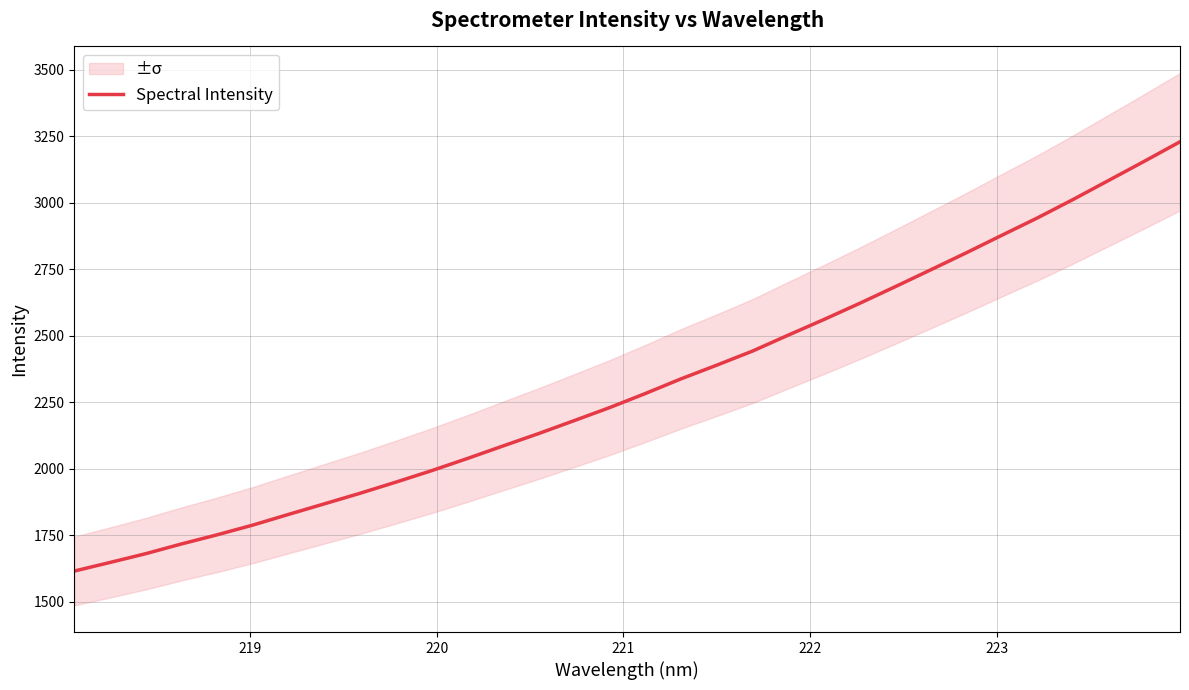

Reading left to right, extract all data points from this chart.

1614.6	1646.9	1679.8	1716.4	1750.8	1787.4	1827.5	1867.1	1906.8	1948.6	1991.6	2037.2	2084.3	2131.1	2179.9	2229.2	2282.0	2337.1	2388.5	2441.3	2501.1	2559.8	2620.4	2683.1	2746.8	2810.9	2877.0	2942.4	3011.6	3083.3	3155.2	3228.5